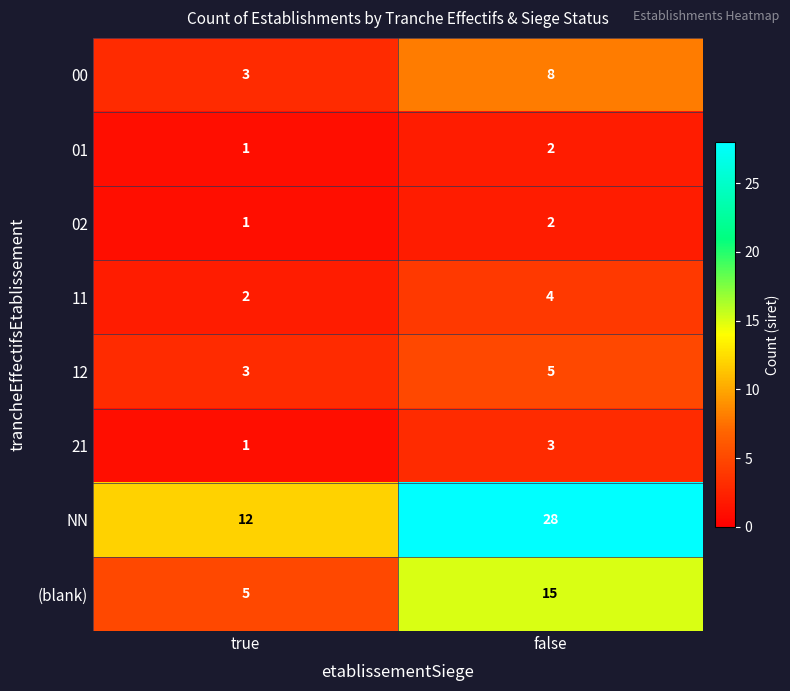

Which series changed the most between true and false?

NN